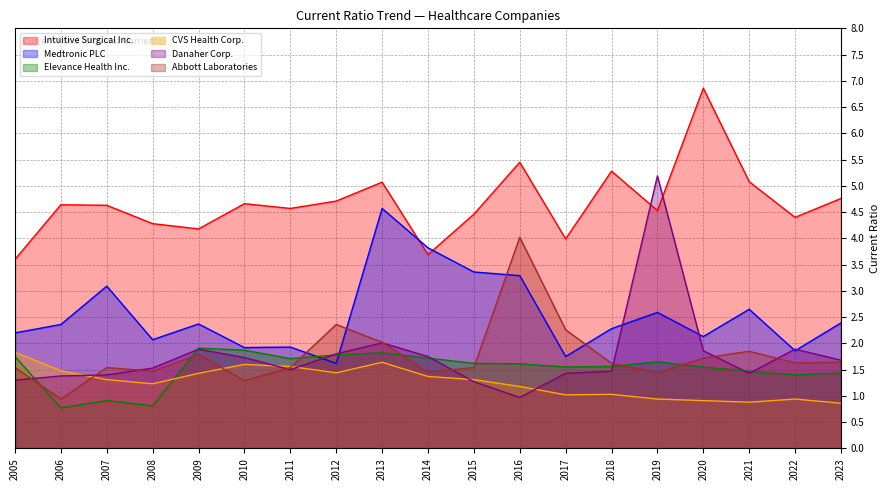

At how many categories does at least one series exceed 1?

19